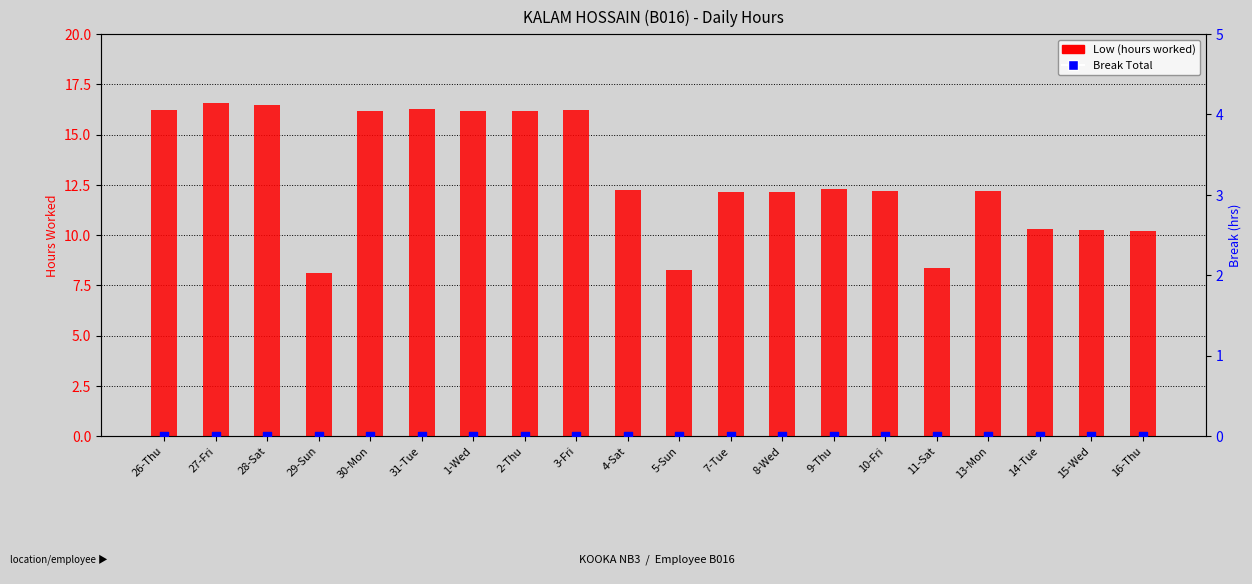

Which series has the largest total across all categories?

Low (hours worked)